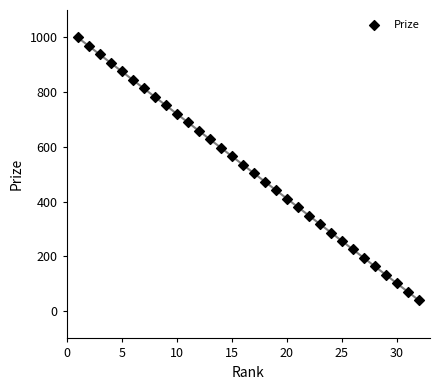

What is the range of Y values (max minus min)?

961